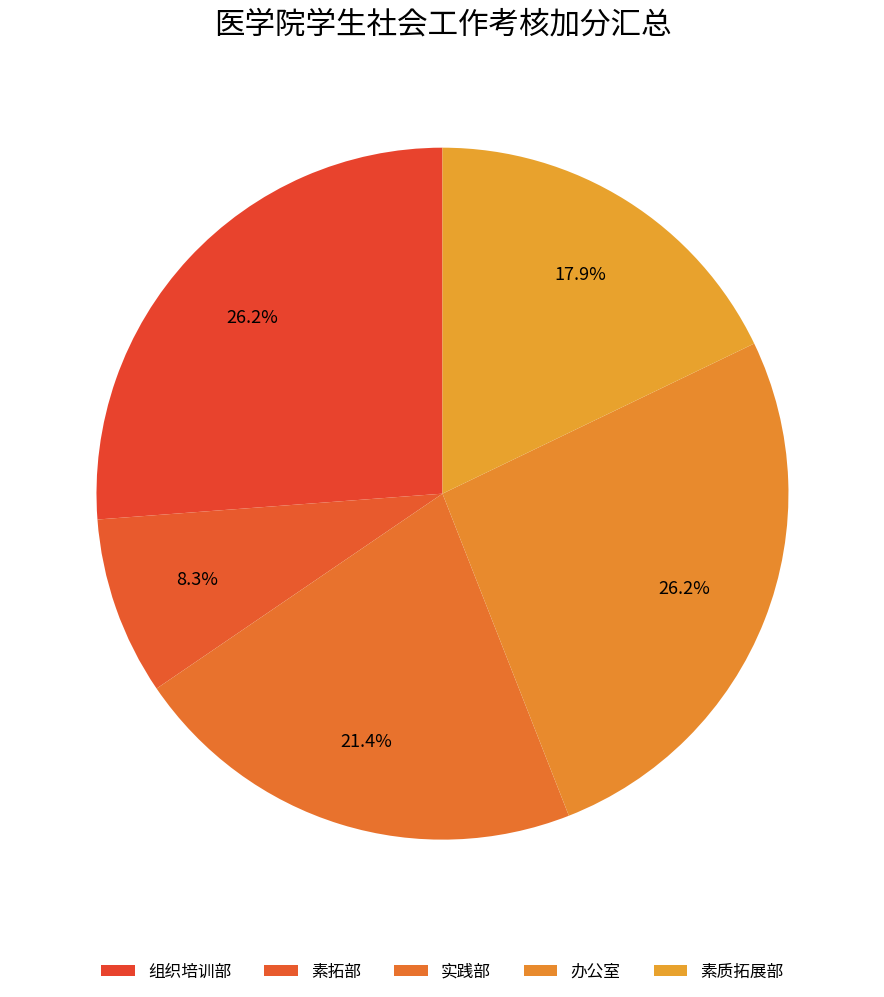

Is there any slice that represents more than half of the pie?

No